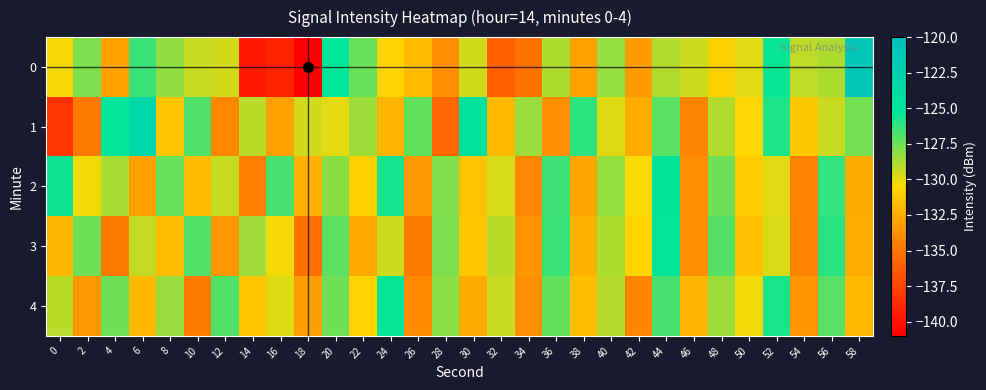

Reading left to right, list all the values displayed in this chart.

0: 0=-130.3	2=-127.8	4=-133.1	6=-126.4	8=-128.2	10=-129.4	12=-129.5	14=-139.6	16=-139.2	18=-141.0	20=-125.2	22=-127.5	24=-130.7	26=-131.7	28=-133.9	30=-129.5	32=-136.1	34=-135.1	36=-128.8	38=-133.0	40=-128.3	42=-133.2	44=-128.9	46=-129.5	48=-130.9	50=-129.9	52=-125.4	54=-129.2	56=-128.8	58=-121.0
1: 0=-138.3	2=-134.9	4=-125.2	6=-123.4	8=-131.4	10=-126.9	12=-134.3	14=-129.1	16=-133.0	18=-129.5	20=-130.0	22=-128.5	24=-132.1	26=-127.3	28=-135.6	30=-124.8	32=-131.9	34=-128.4	36=-133.7	38=-126.2	40=-129.8	42=-132.5	44=-127.1	46=-134.3	48=-128.9	50=-130.6	52=-125.9	54=-131.2	56=-129.4	58=-127.7
2: 0=-125.5	2=-130.2	4=-128.7	6=-133.1	8=-127.4	10=-131.8	12=-129.3	14=-134.6	16=-126.8	18=-132.3	20=-128.1	22=-130.9	24=-125.7	26=-133.4	28=-127.9	30=-131.5	32=-129.6	34=-134.2	36=-126.5	38=-132.8	40=-128.3	42=-130.4	44=-125.1	46=-133.8	48=-127.6	50=-131.1	52=-129.9	54=-134.5	56=-126.3	58=-132.6
3: 0=-132.0	2=-127.5	4=-134.8	6=-129.2	8=-131.7	10=-126.9	12=-133.4	14=-128.6	16=-130.3	18=-135.1	20=-127.2	22=-132.7	24=-129.5	26=-134.9	28=-127.8	30=-131.3	32=-129.1	34=-133.6	36=-126.4	38=-132.2	40=-128.8	42=-130.7	44=-125.3	46=-133.9	48=-127.0	50=-131.6	52=-129.7	54=-134.4	56=-126.1	58=-132.5
4: 0=-129.1	2=-133.5	4=-127.6	6=-132.0	8=-128.4	10=-134.7	12=-126.9	14=-131.3	16=-129.8	18=-133.2	20=-127.5	22=-130.8	24=-125.4	26=-134.1	28=-128.2	30=-132.6	32=-129.4	34=-133.8	36=-127.3	38=-131.7	40=-129.0	42=-134.3	44=-126.7	46=-132.1	48=-128.5	50=-130.2	52=-125.8	54=-133.6	56=-127.1	58=-131.9